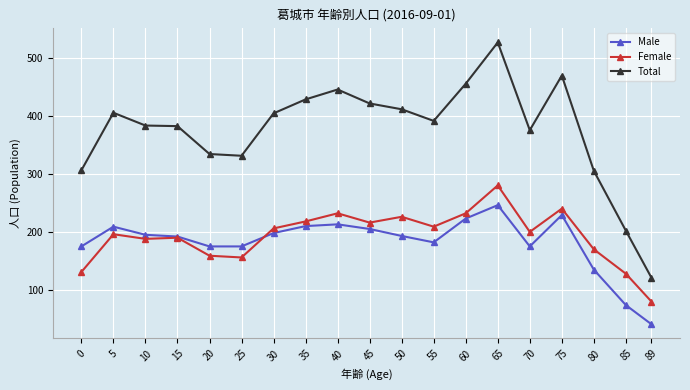

Where does the Female series first go above 200?

30